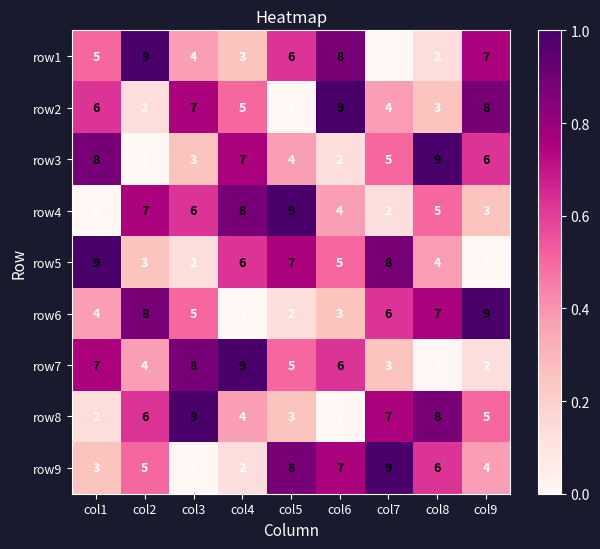

Where is row7 nearest to the value 5?

col5